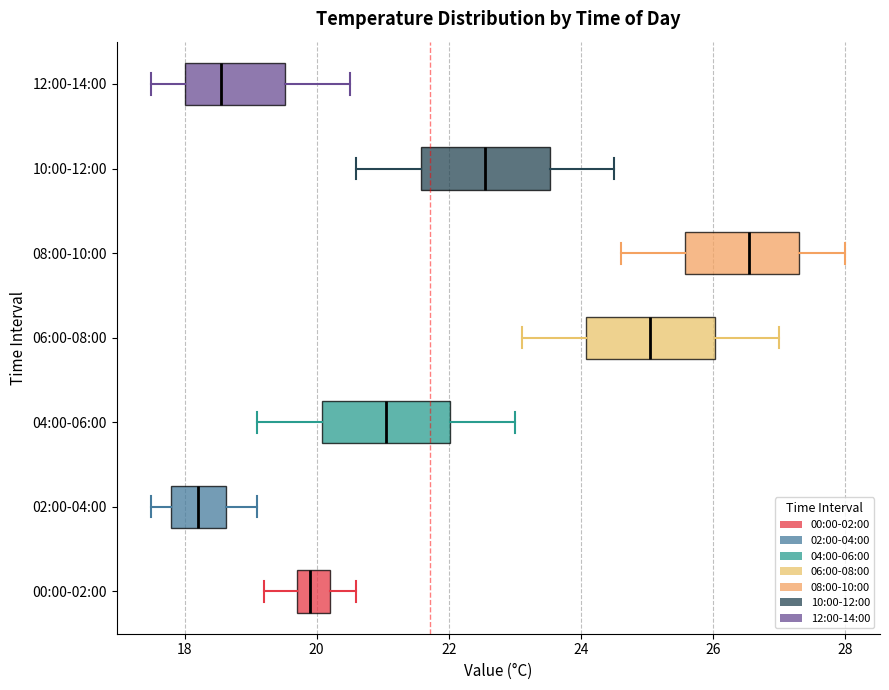

Reading bottom to top, read every box against the x-axis: the position of its median line, the range the box covers, and the ends of its whiskers. The values are not printed on the chart, so give them approximately, as read against the axis.

00:00-02:00: median 20.0, box 19.8 to 20.2, whiskers 19.2 to 20.6
02:00-04:00: median 18.2, box 17.8 to 18.6, whiskers 17.6 to 19.2
04:00-06:00: median 21.0, box 20.0 to 22.0, whiskers 19.2 to 23.0
06:00-08:00: median 25.0, box 24.0 to 26.0, whiskers 23.2 to 27.0
08:00-10:00: median 26.6, box 25.6 to 27.4, whiskers 24.6 to 28.0
10:00-12:00: median 22.6, box 21.6 to 23.6, whiskers 20.6 to 24.6
12:00-14:00: median 18.6, box 18.0 to 19.6, whiskers 17.6 to 20.6